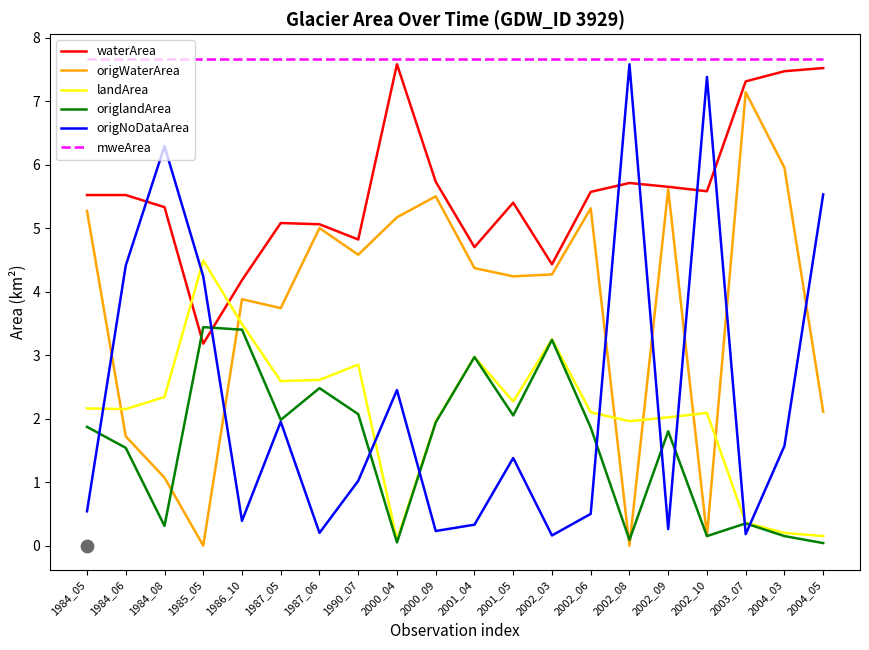

Which series contains the lowest Y value?

origWaterArea